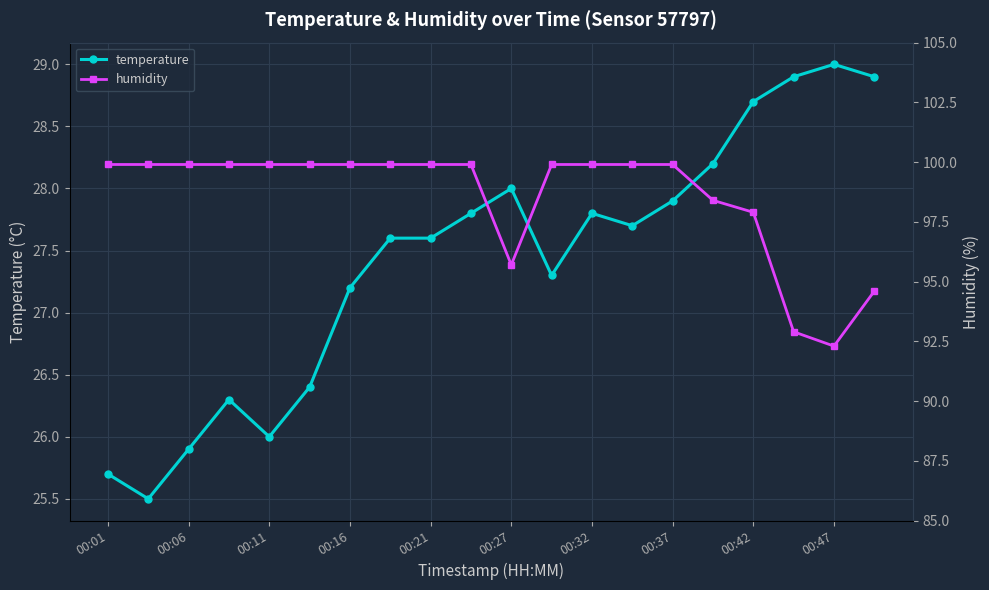

Reading left to right, extract all data points from this chart.

temperature: 25.7	25.5	25.9	26.3	26.0	26.4	27.2	27.6	27.6	27.8	28.0	27.3	27.8	27.7	27.9	28.2	28.7	28.9	29.0	28.9
humidity: 99.9	99.9	99.9	99.9	99.9	99.9	99.9	99.9	99.9	99.9	95.7	99.9	99.9	99.9	99.9	98.4	97.9	92.9	92.3	94.6